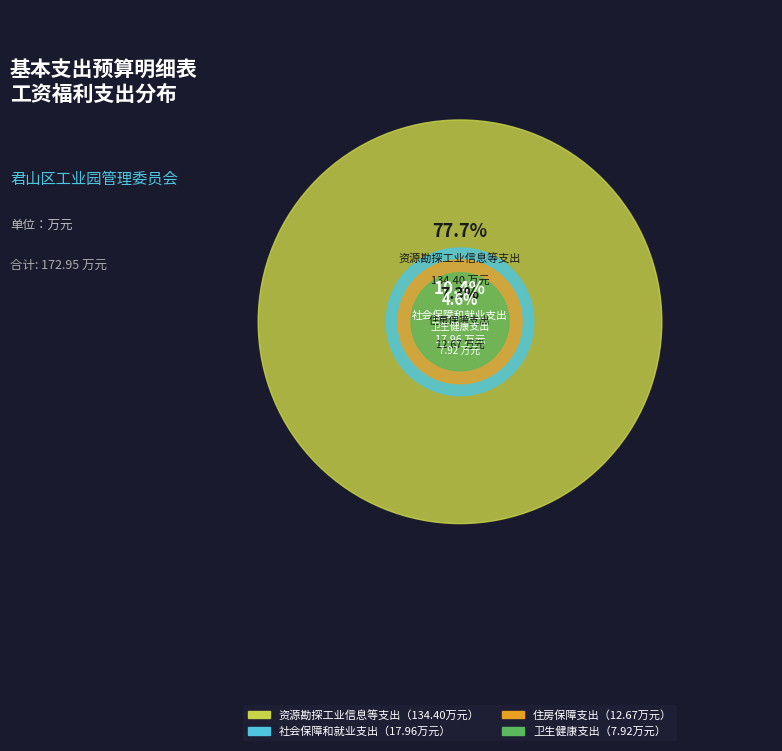

To the nearest percent, what is the difference between the largest and smallest slice percentages?

73%